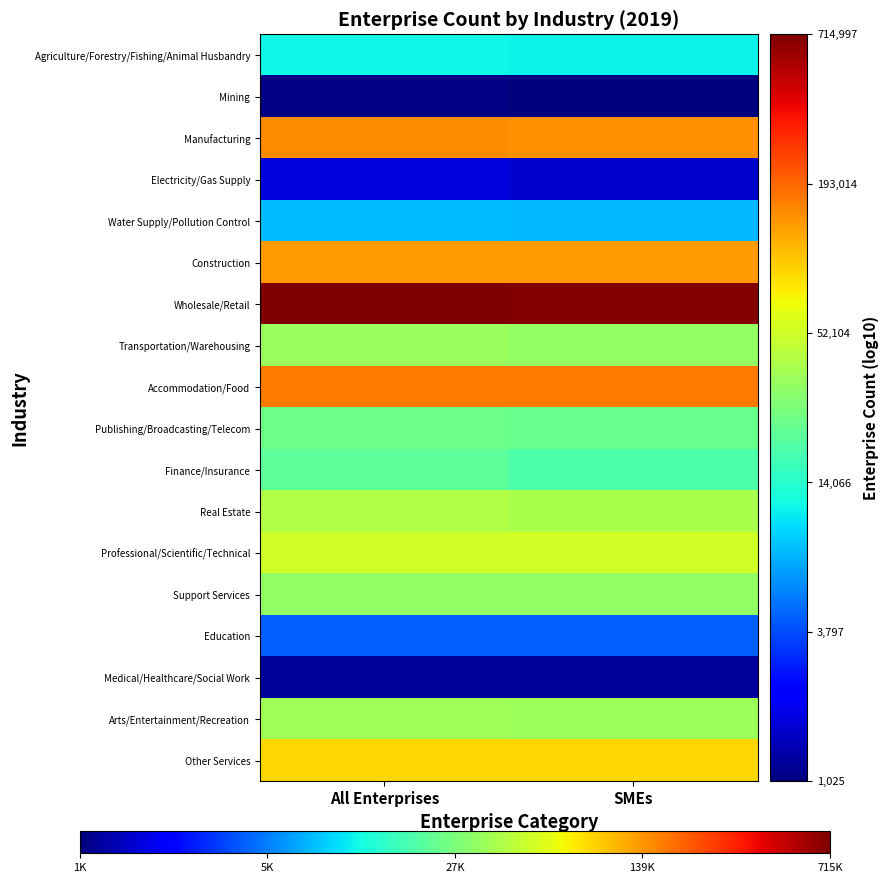

Rank the series by their maximum value, from lowest to highest.

Mining, Medical/Healthcare/Social Work, Electricity/Gas Supply, Education, Water Supply/Pollution Control, Agriculture/Forestry/Fishing/Animal Husbandry, Finance/Insurance, Publishing/Broadcasting/Telecom, Support Services, Transportation/Warehousing, Arts/Entertainment/Recreation, Real Estate, Professional/Scientific/Technical, Other Services, Construction, Manufacturing, Accommodation/Food, Wholesale/Retail